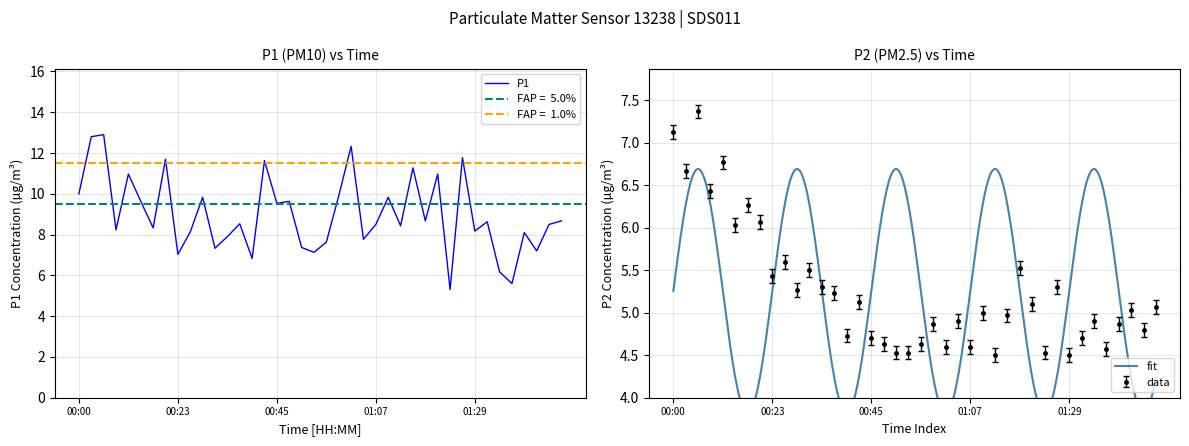

The P2 series shows 5.6 at 00:25. True or false?

True